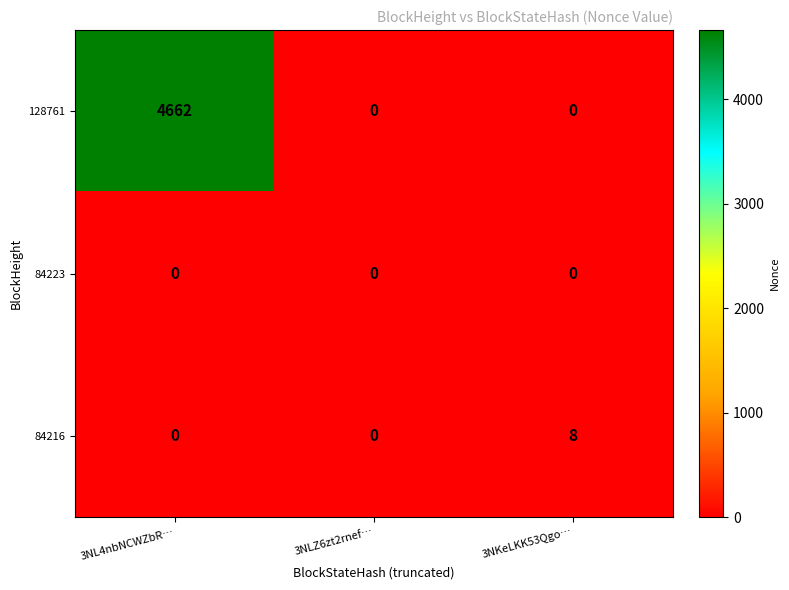

Which series changed the most between 3NLZ6zt2rnef… and 3NKeLKK53Qgo…?

84216